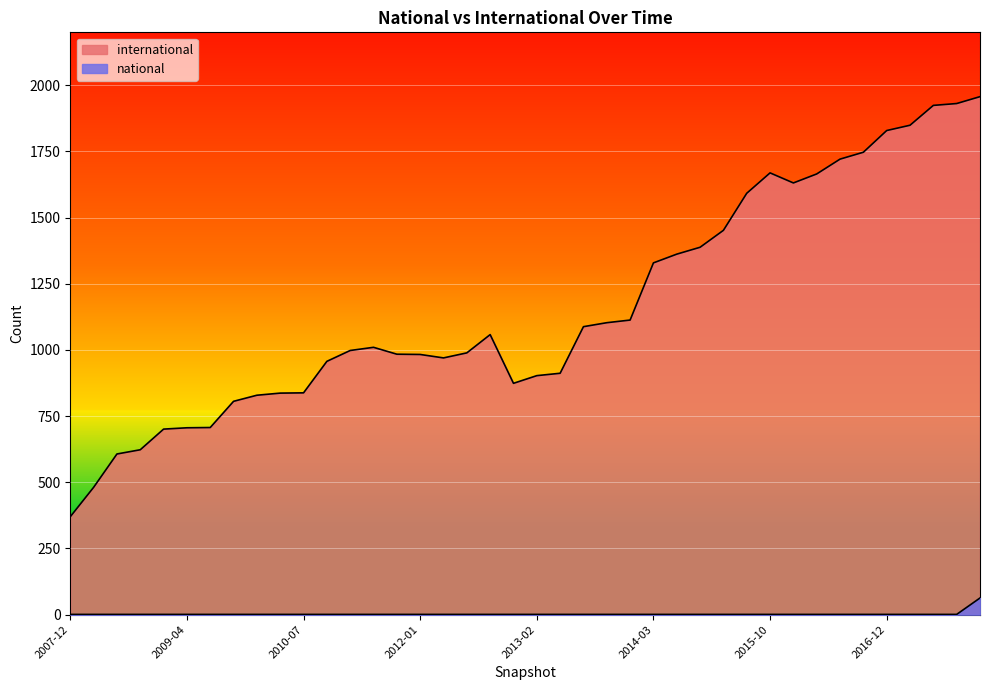

Does the chart display data point markers on the line(s)?

No